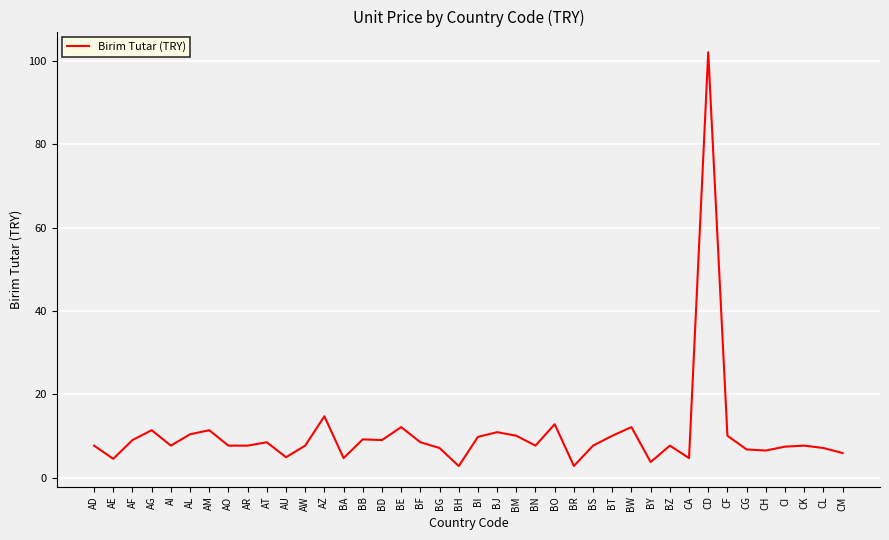

What is the change in value from BH to CK?

+4.9